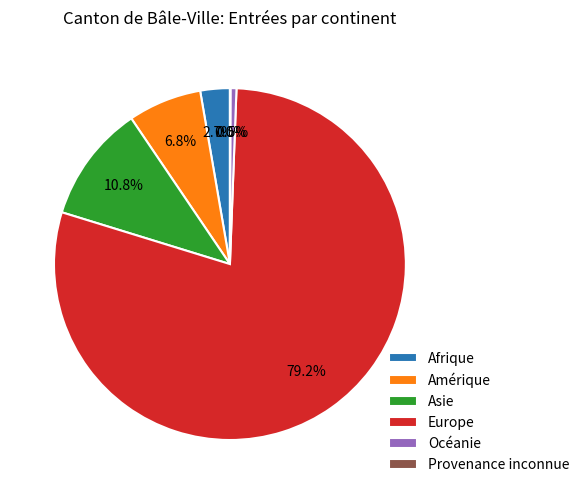

What is the largest slice in the pie chart?

Europe